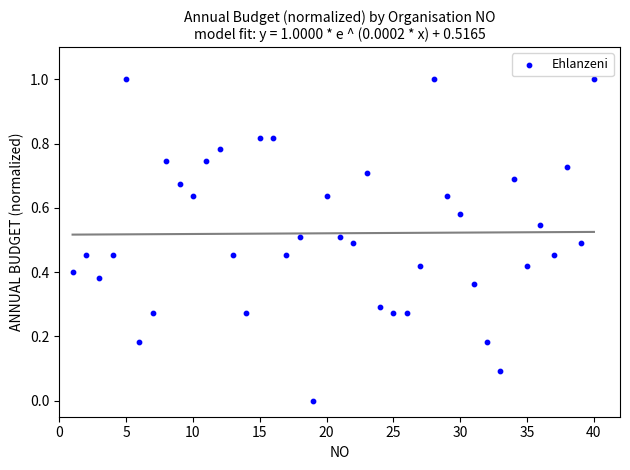

What is the range of Y values (max minus min)?

1.0